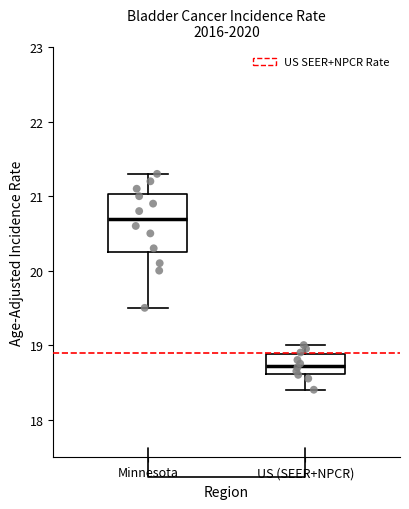

Where is the lower edge of the box for US (SEER+NPCR) on the y-axis? The values are not printed on the chart, so give them approximately, as read against the axis.

18.6